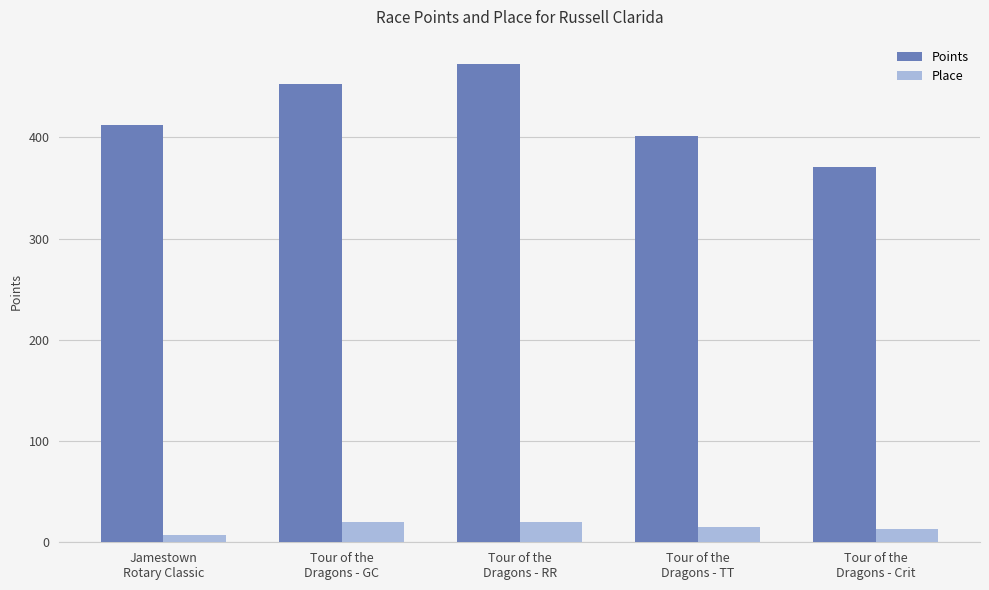

Does the chart contain stacked bars?

No